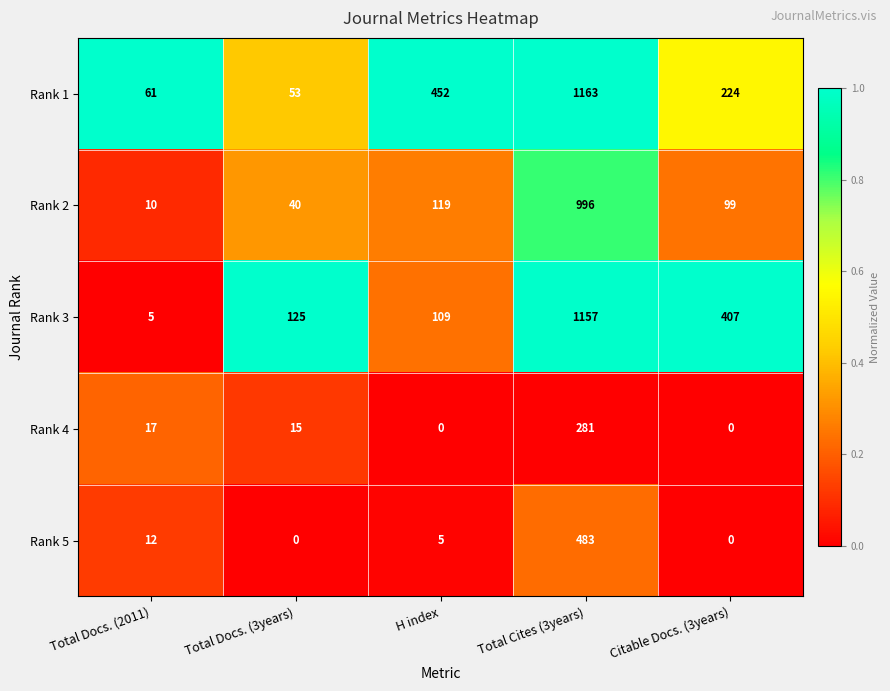

At how many categories does at least one series exceed 0?

5